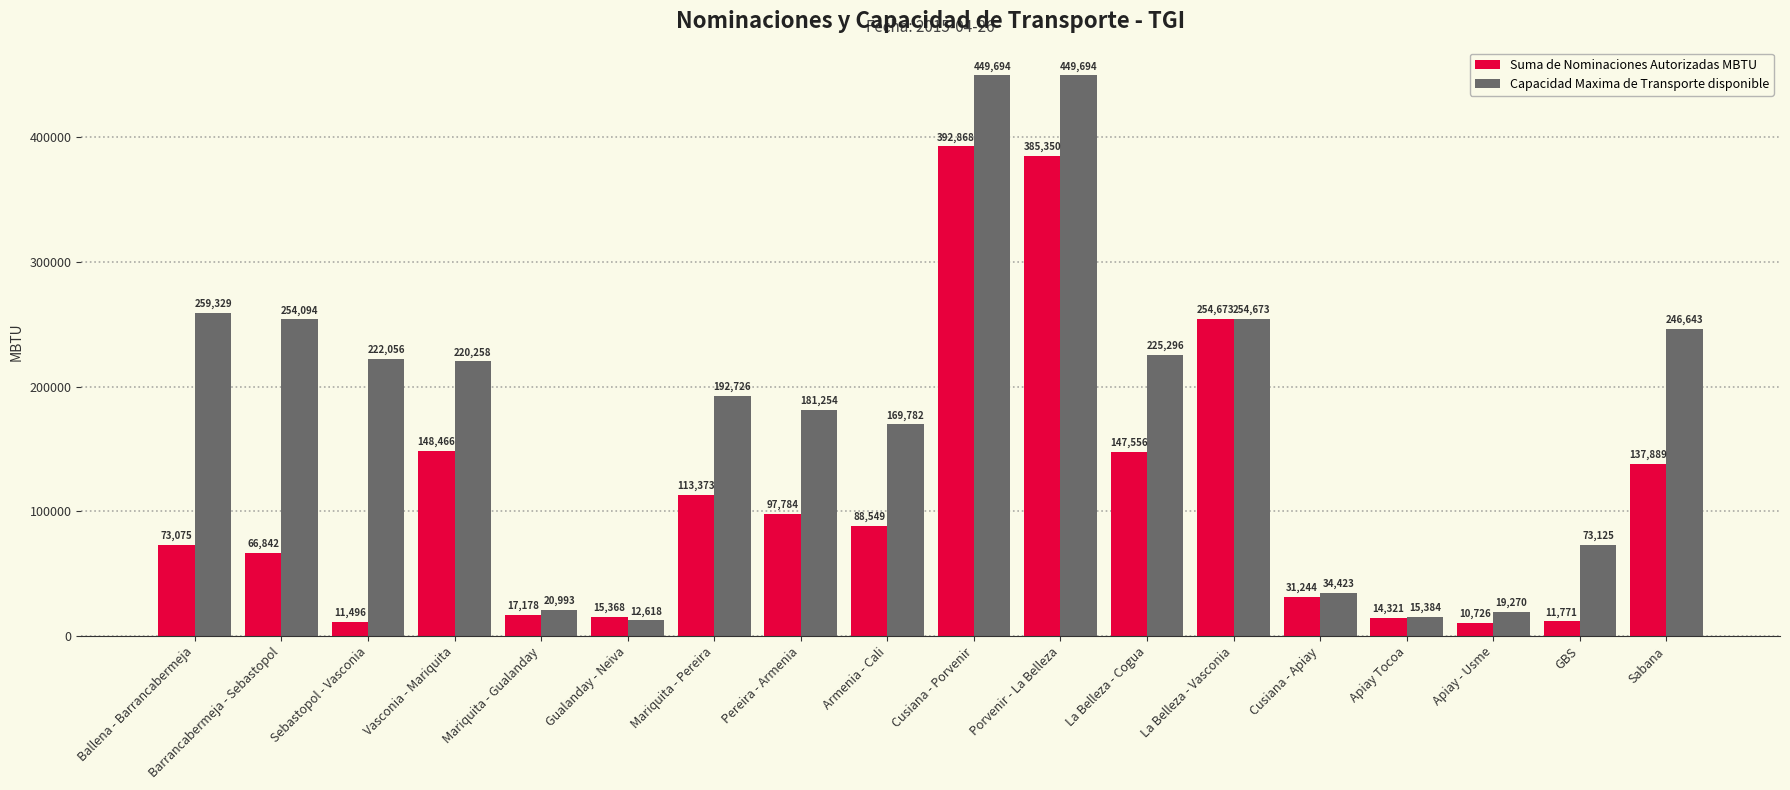

Rank the series by their average value, from highest to lowest.

Capacidad Maxima de Transporte disponible, Suma de Nominaciones Autorizadas MBTU